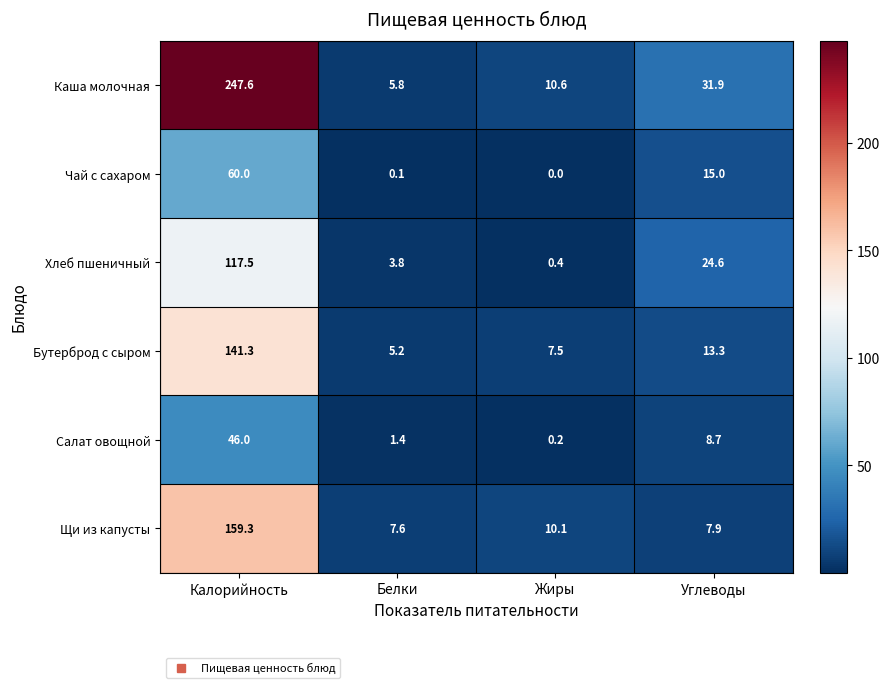

Reading left to right, what are all the values shown in this chart?

Каша молочная: 247.6	5.8	10.6	31.9
Чай с сахаром: 60.0	0.1	0.0	15.0
Хлеб пшеничный: 117.5	3.8	0.4	24.6
Бутерброд с сыром: 141.3	5.2	7.5	13.3
Салат овощной: 46.0	1.4	0.2	8.7
Щи из капусты: 159.3	7.6	10.1	7.9